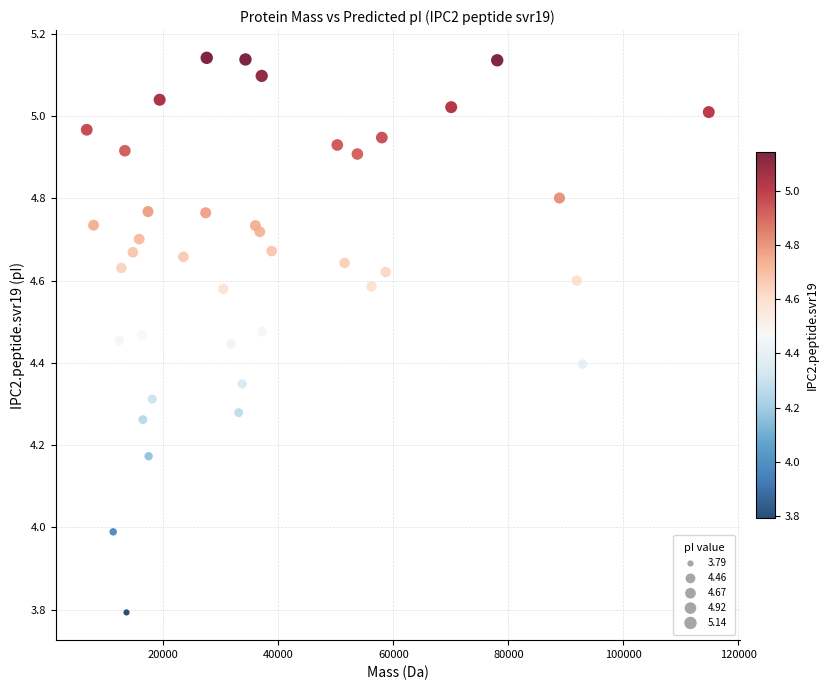

What is the range of X values (max minus min)?

108156.9